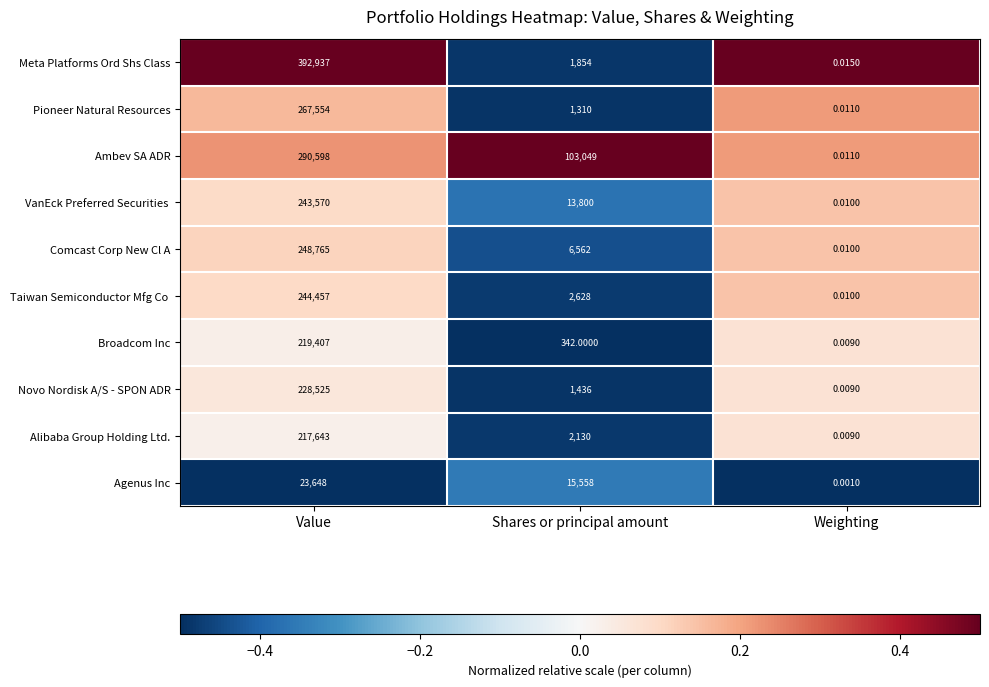

Is the value of Agenus Inc at Weighting greater than the value of Alibaba Group Holding Ltd. at Weighting?

No